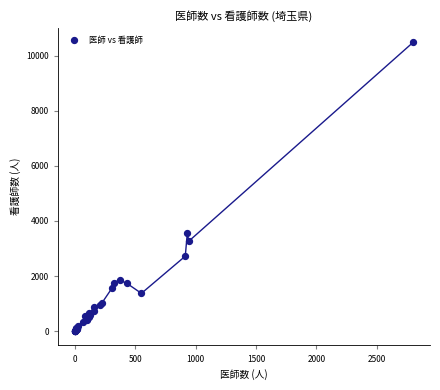

What Y value in the scatter plot is closest to 5245?

3570